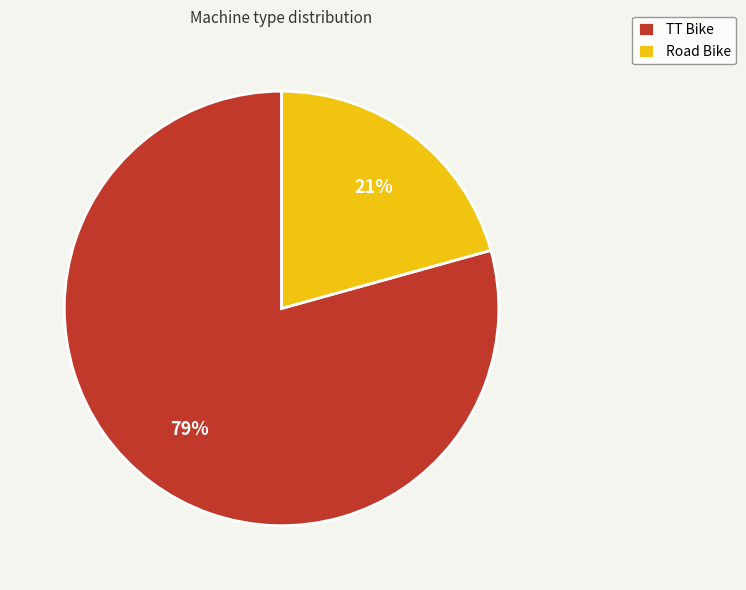

What percentage is the TT Bike slice, to the nearest percent?

79%